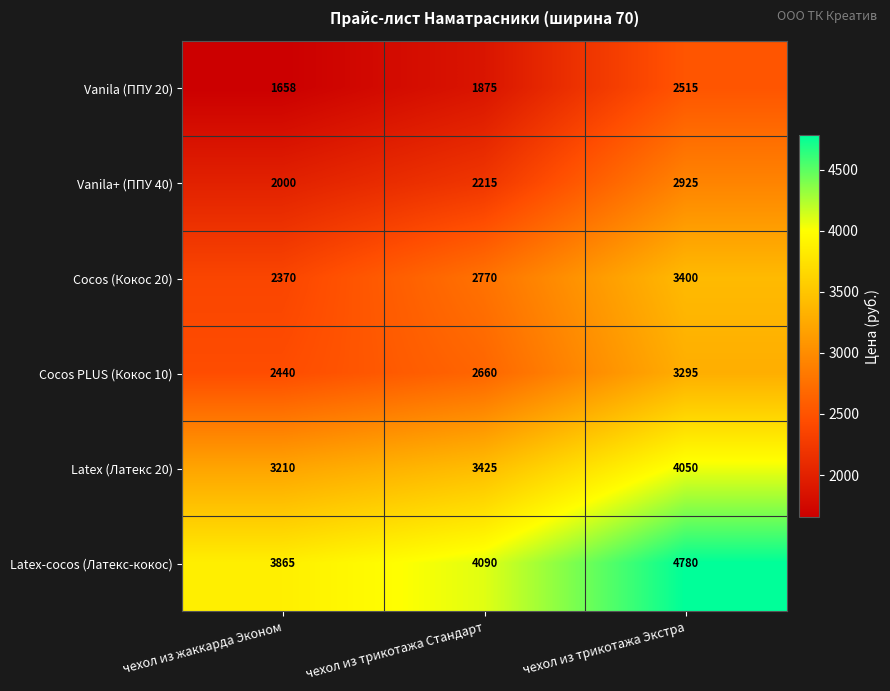

How many values in the Cocos (Кокос 20) series are below 2770?

1